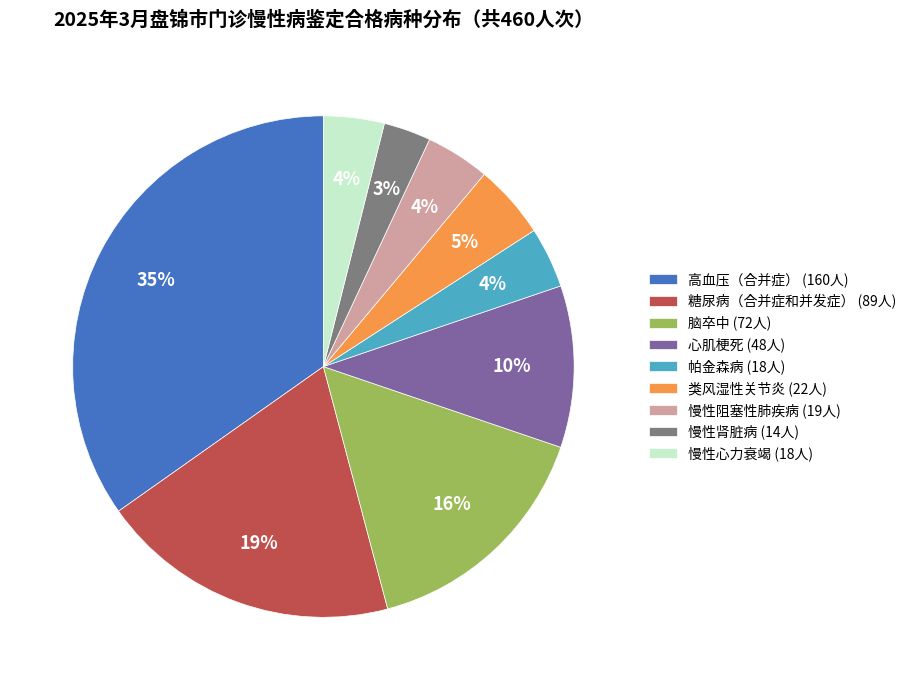

How many segments does this pie chart have?

9